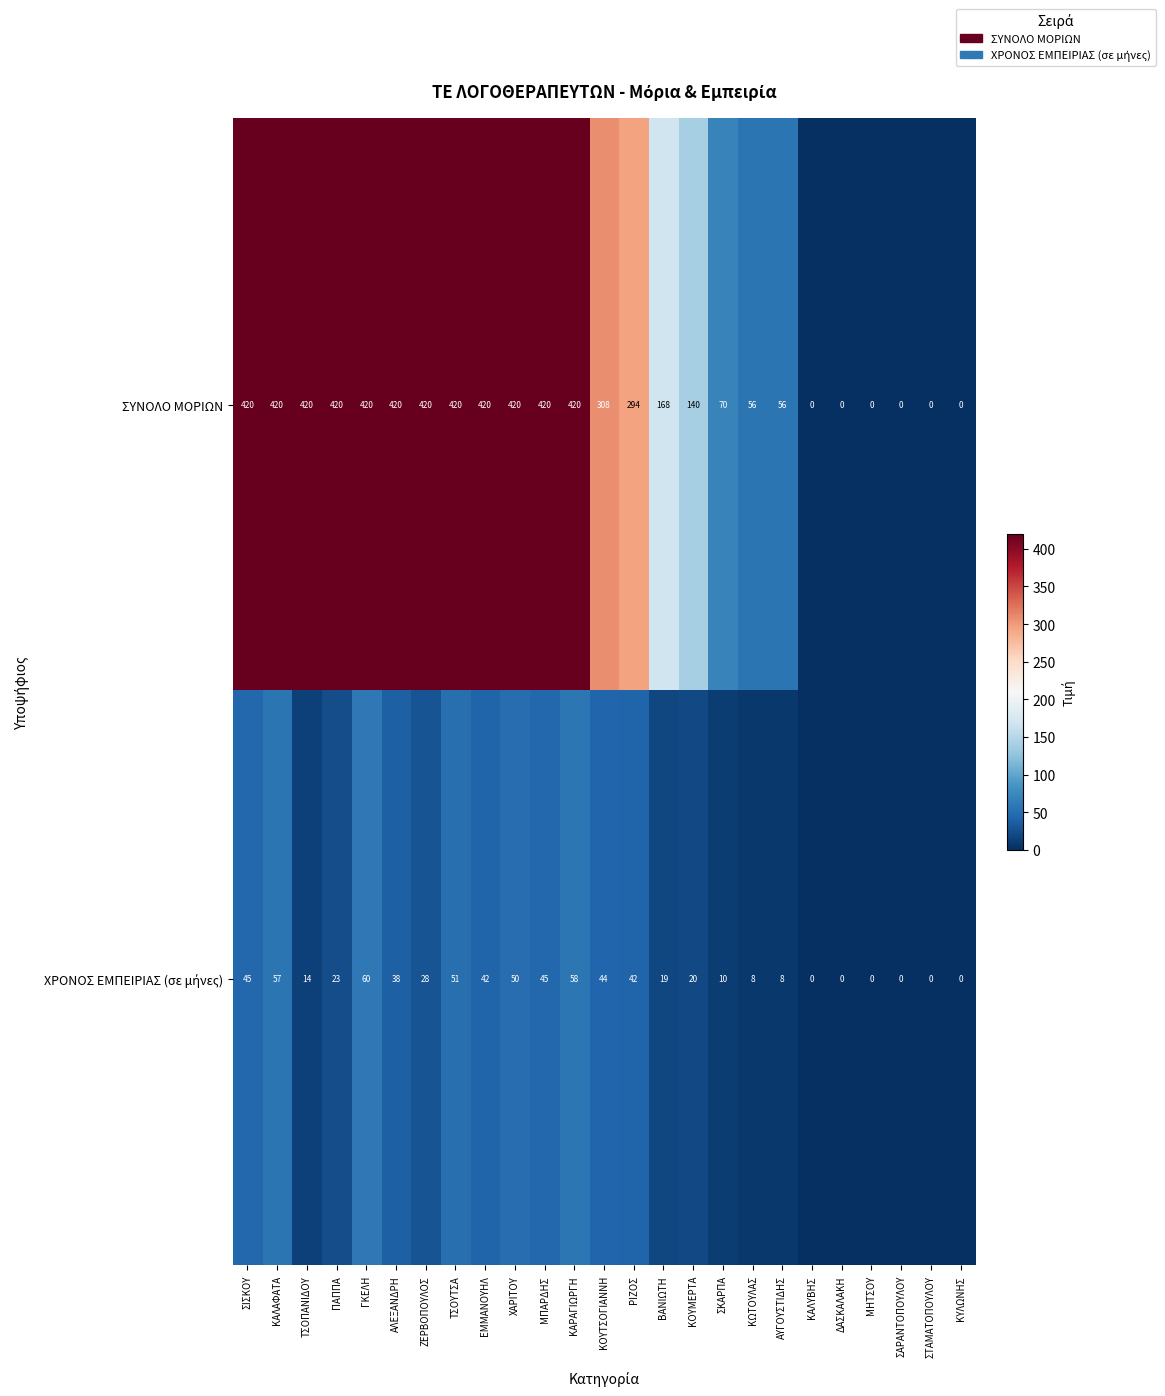

What is the difference between the maximum and minimum values in the ΣΥΝΟΛΟ ΜΟΡΙΩΝ series?

420